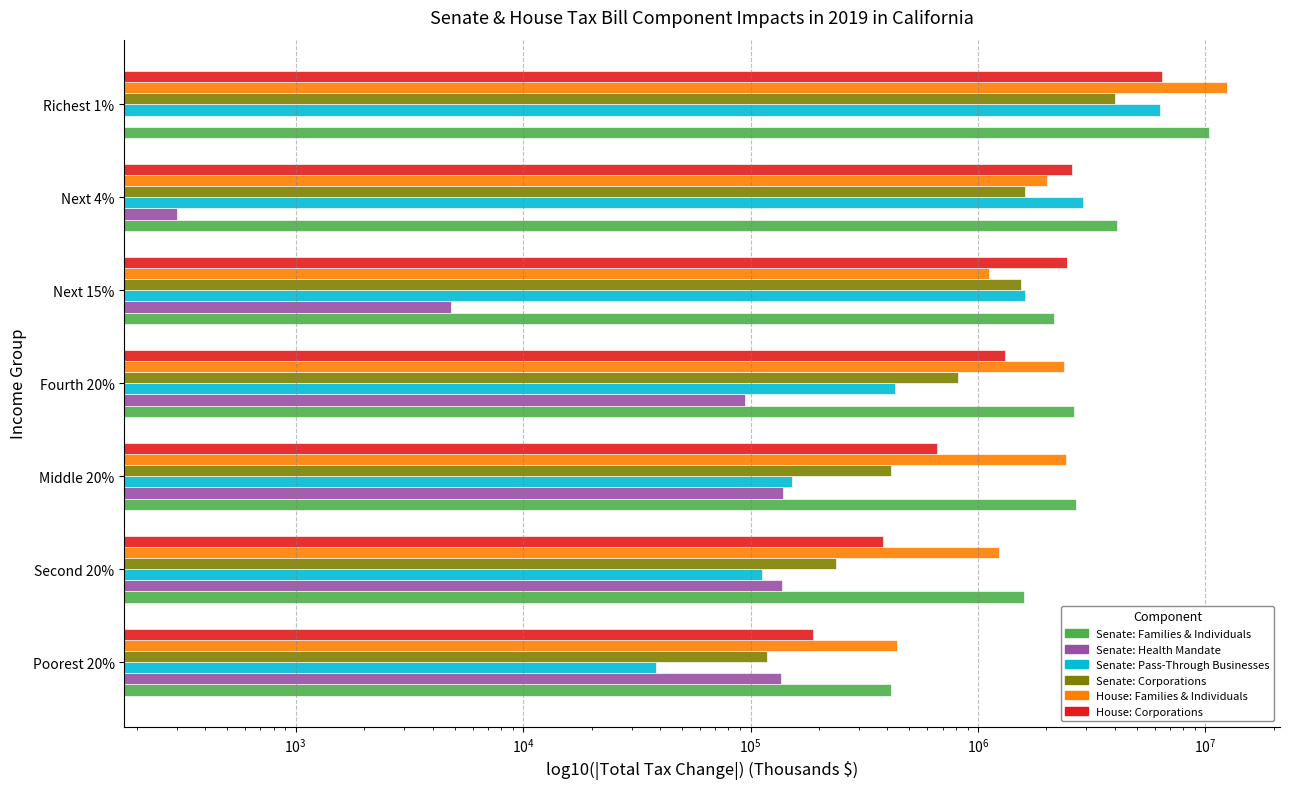

How many data points in House: Families & Individuals are above 2010900?

3